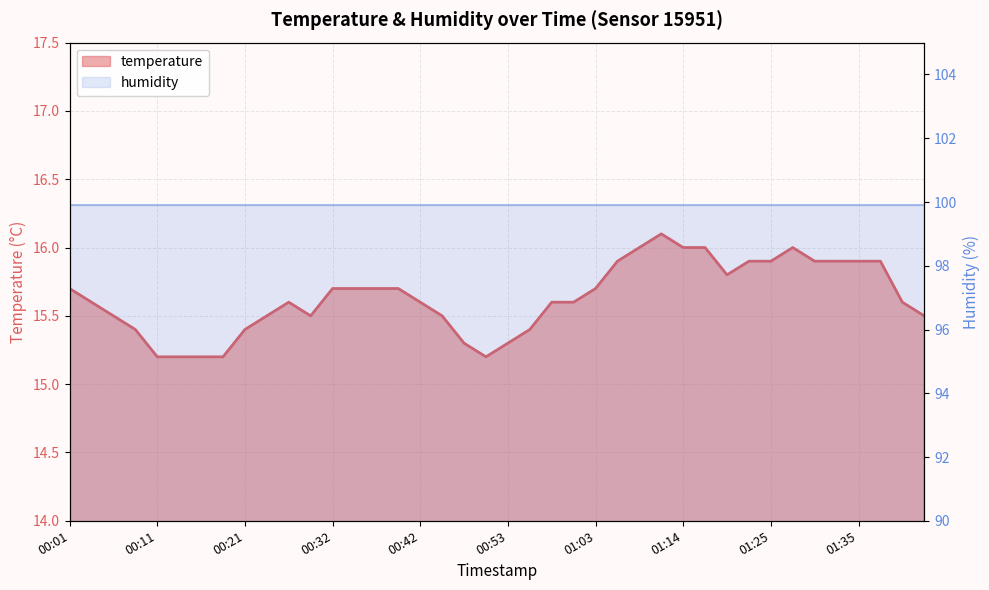

List the labels in order of value, smallest first.

00:11, 00:14, 00:16, 00:19, 00:50, 00:47, 00:53, 00:08, 00:21, 00:55, 00:06, 00:24, 00:29, 00:44, 01:42, 00:03, 00:27, 00:42, 00:58, 01:01, 01:40, 00:01, 00:32, 00:34, 00:37, 00:39, 01:03, 01:19, 01:06, 01:22, 01:25, 01:30, 01:32, 01:35, 01:37, 01:09, 01:14, 01:17, 01:27, 01:12